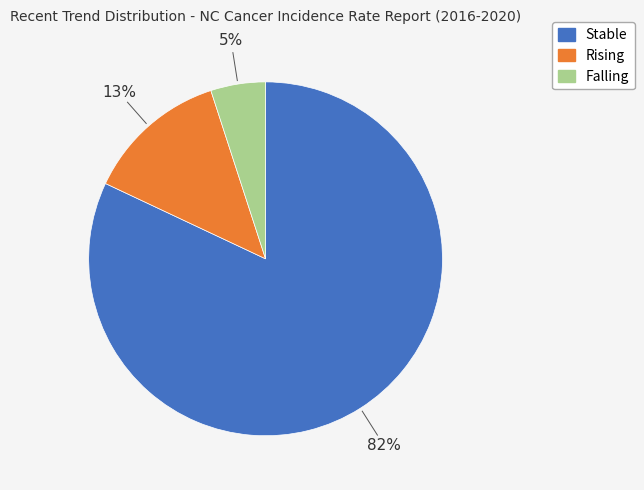

Does any single category account for the majority?

Yes